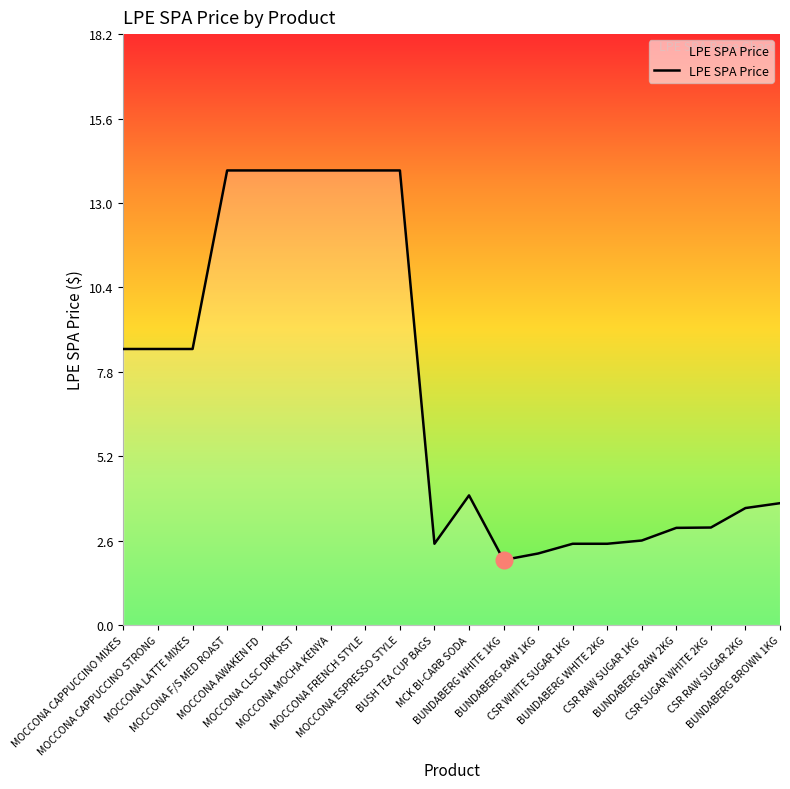

Is it true that the value at BUSH TEA CUP BAGS is 3.5?

False